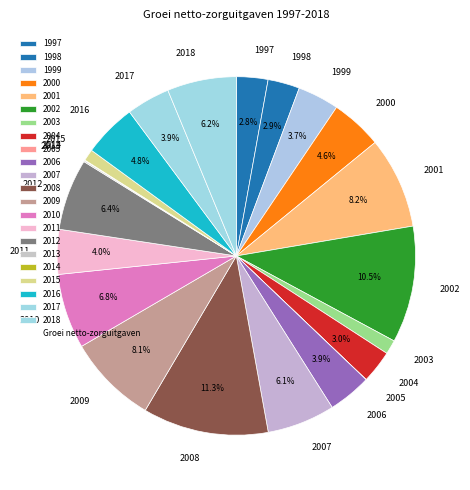

What is the largest slice in the pie chart?

2008